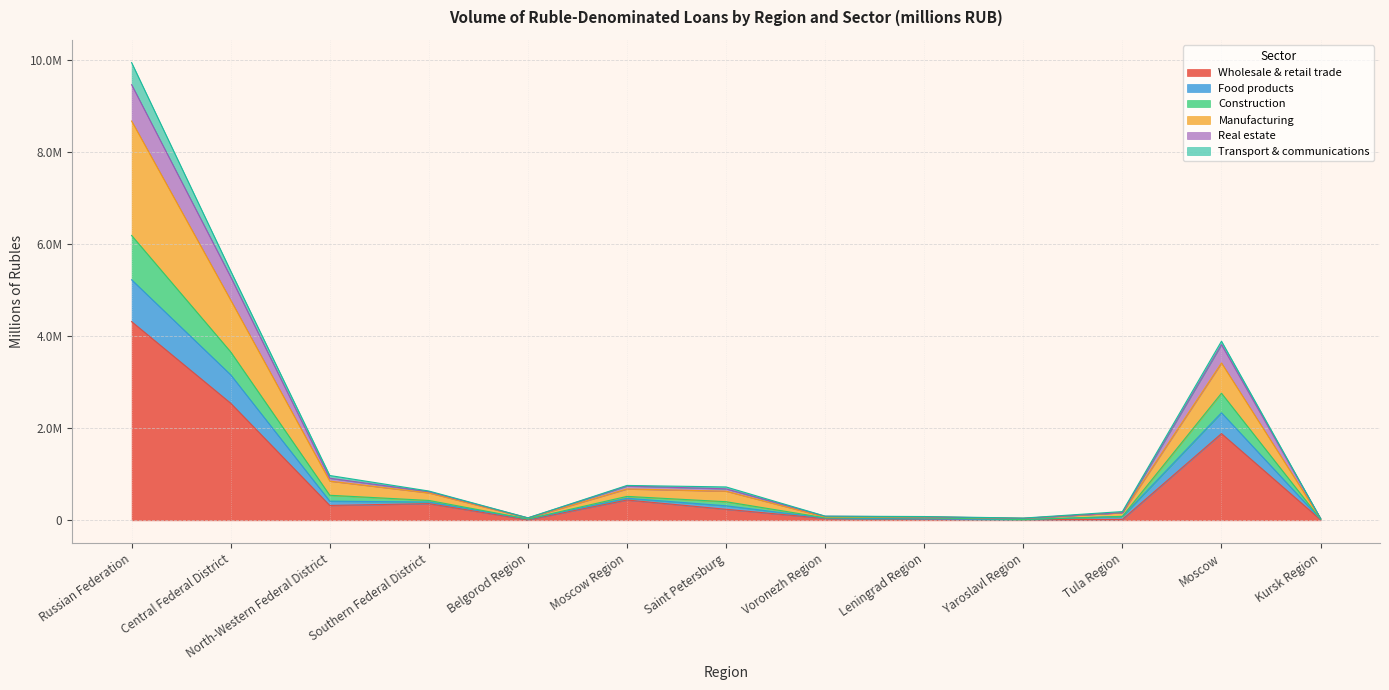

What are all the series names shown in the legend?

Wholesale & retail trade, Food products, Construction, Manufacturing, Real estate, Transport & communications